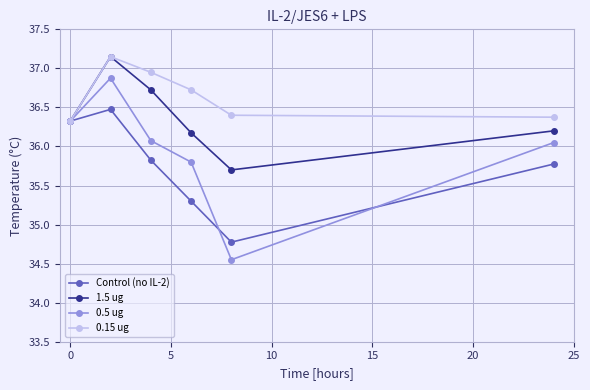

Which series has the largest total across all categories?

0.15 ug